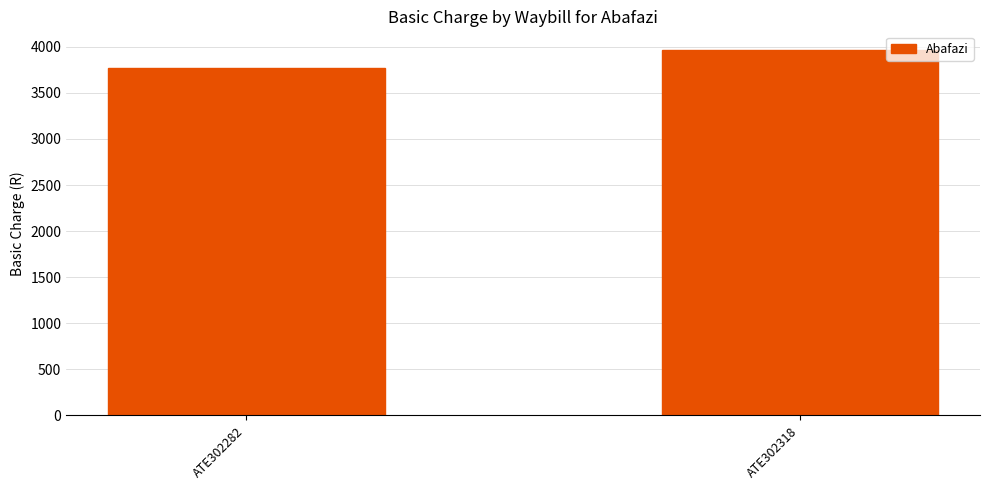

What is the difference between the maximum and minimum values?

195.0